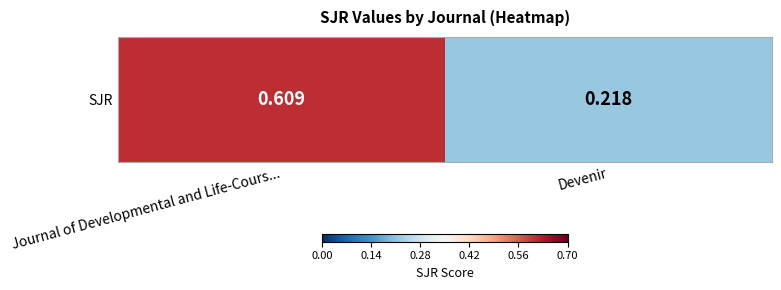

True or false: the data shows 0.6 at Journal of Developmental and Life-Cours....

True